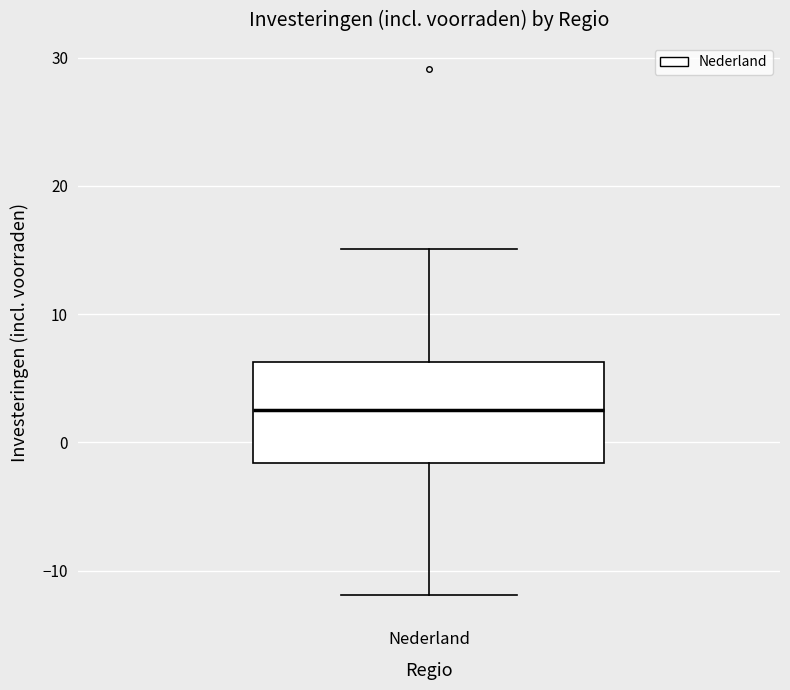

Where does the lower whisker of the box for Nederland end on the y-axis? The values are not printed on the chart, so give them approximately, as read against the axis.

-12